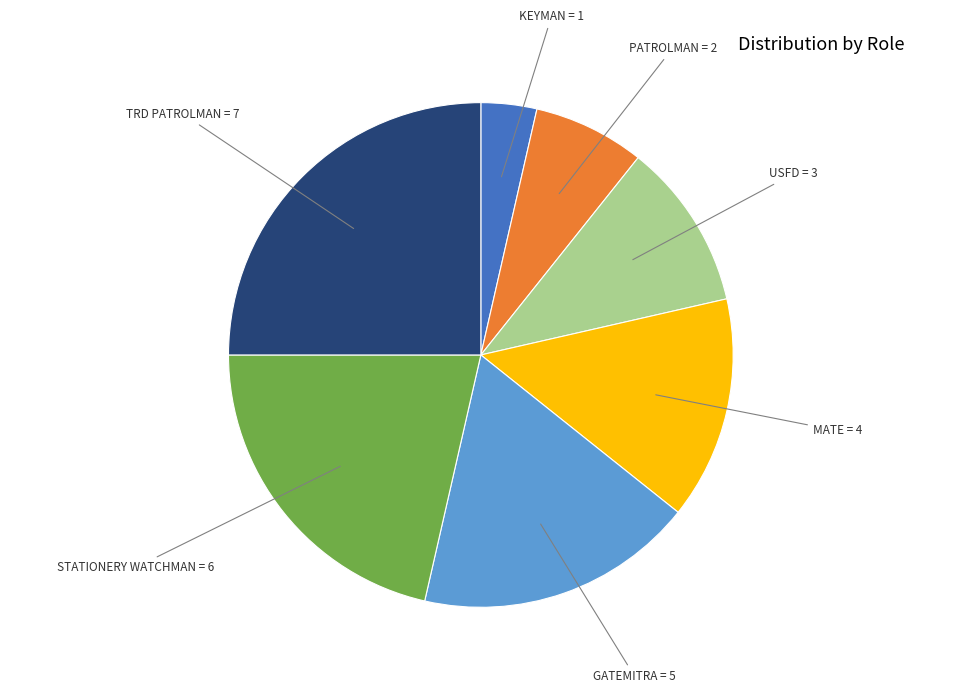

Is the sum of MATE and KEYMAN greater than half?

No